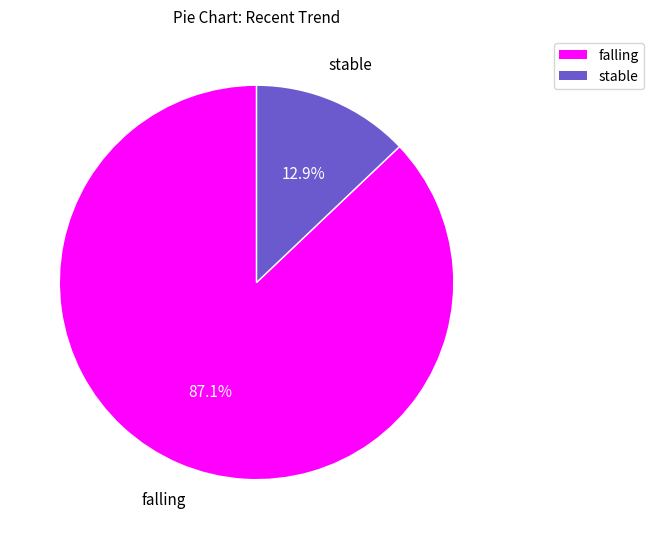

What percentage is the stable slice, to the nearest percent?

13%